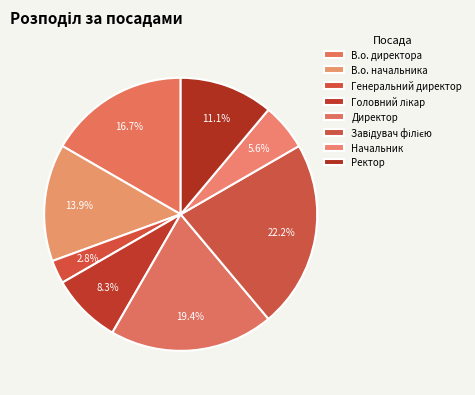

To the nearest percent, what percentage of the pie is Ректор?

11%